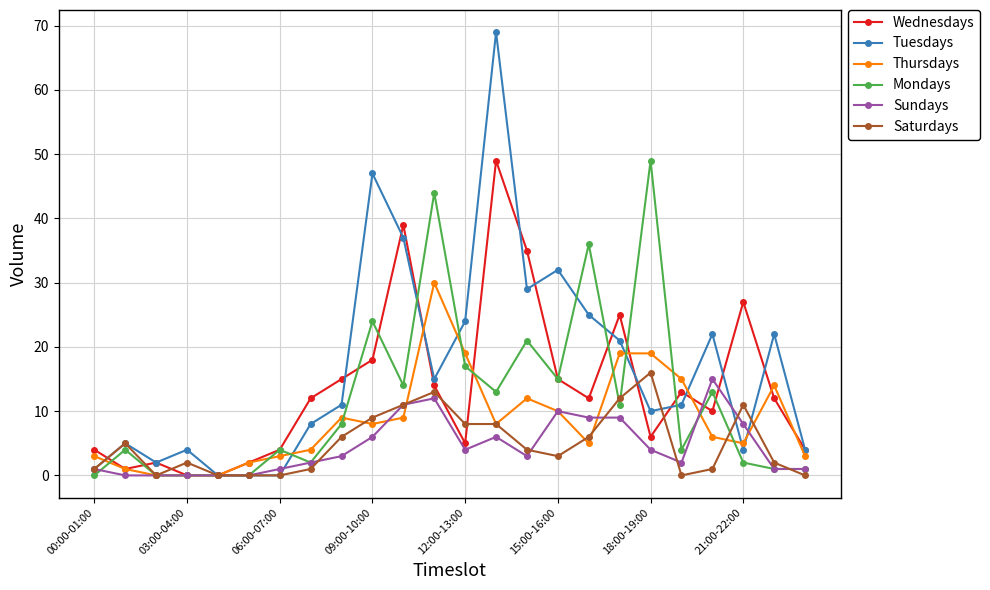

Which series has the widest spread of values?

Tuesdays